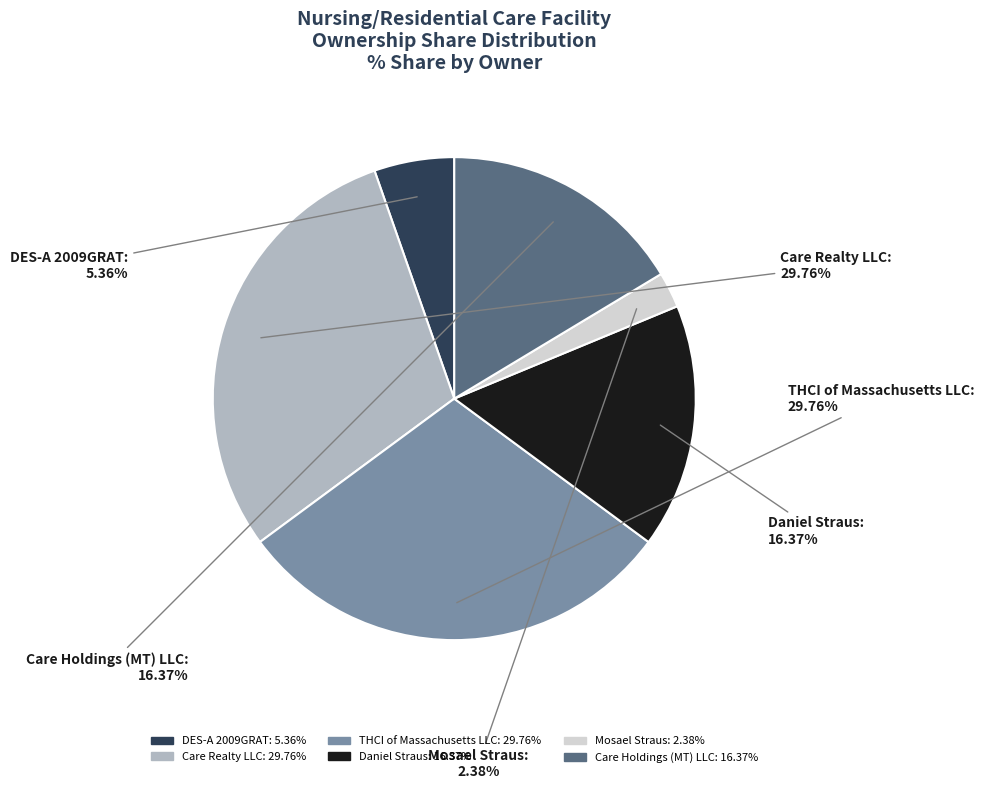

Is it true that THCI of Massachusetts LLC is 30% of the pie?

True